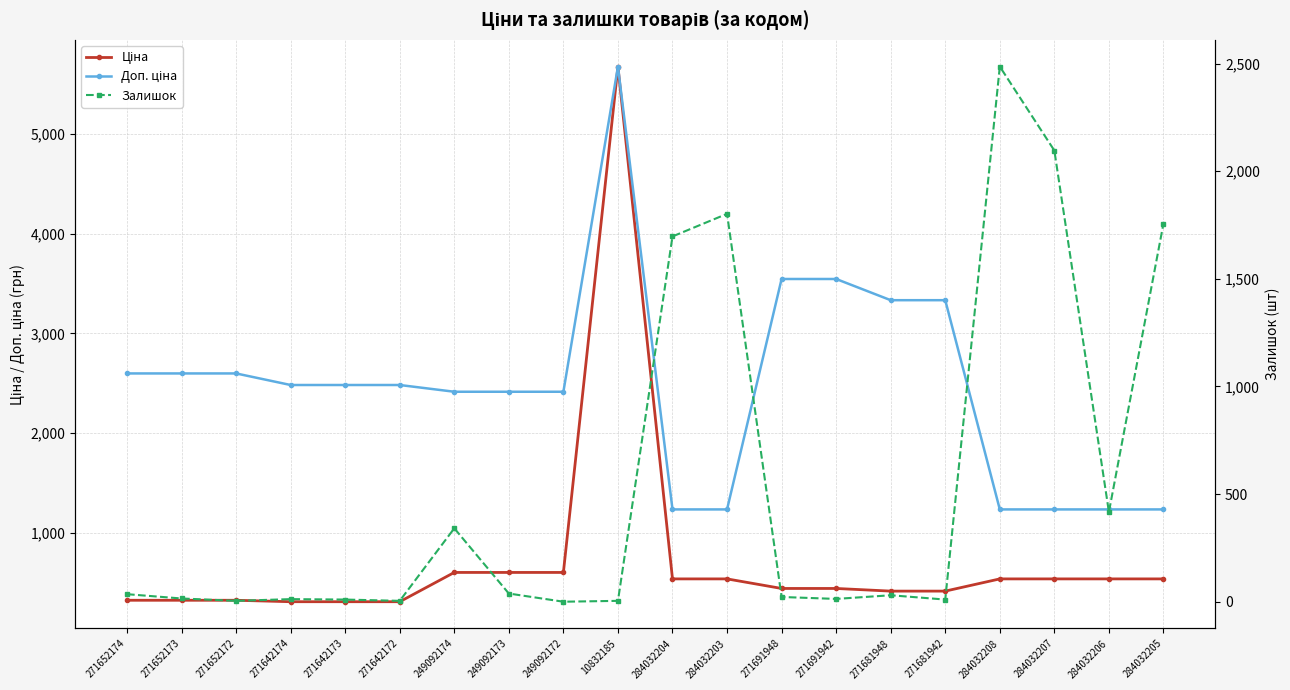

What is the value of the Ціна point at the 4th from the left?

310.3